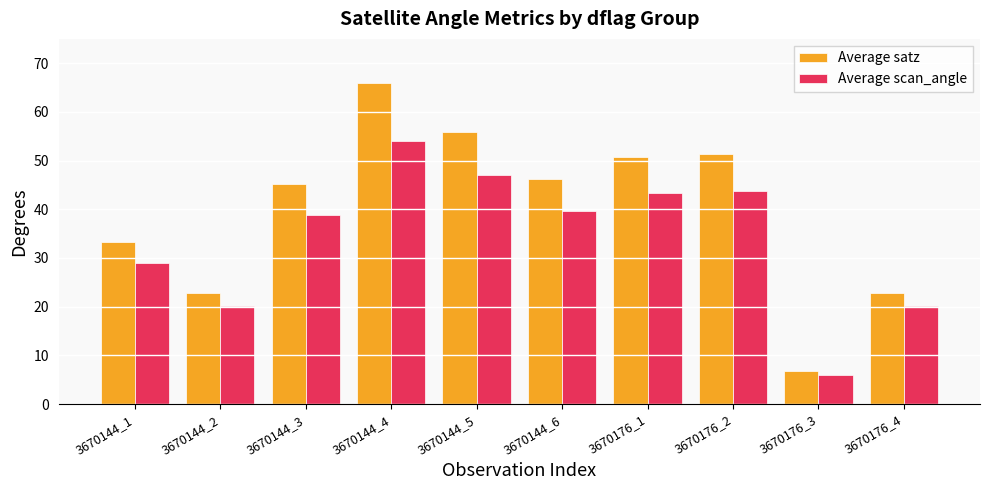

Are the bars grouped side by side (vs. stacked)?

Yes